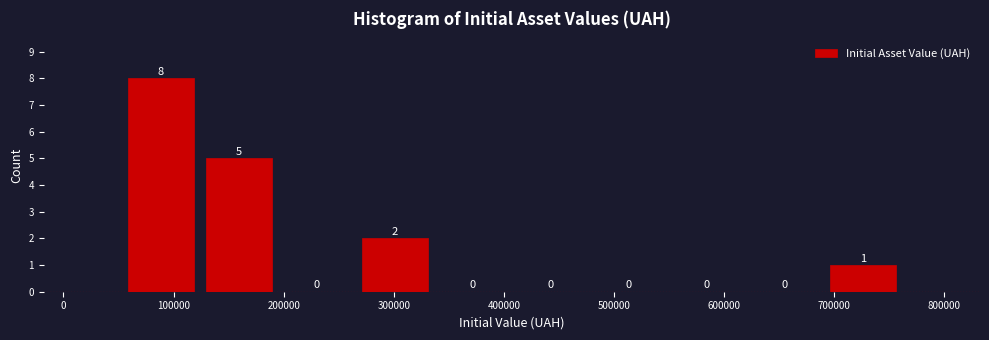

Which range on the x-axis has the tallest bar?

50000 to 120000